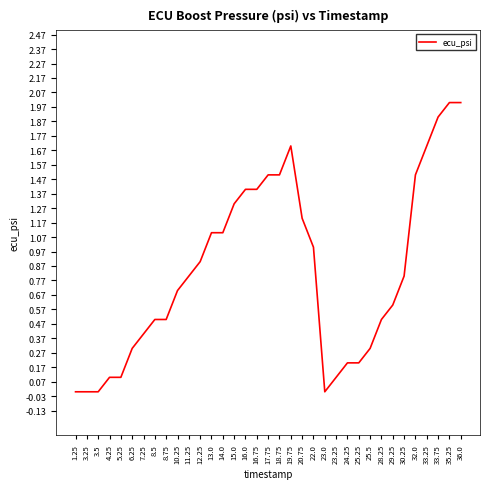

The chart shows a value of 0.1 at 4.25. True or false?

True